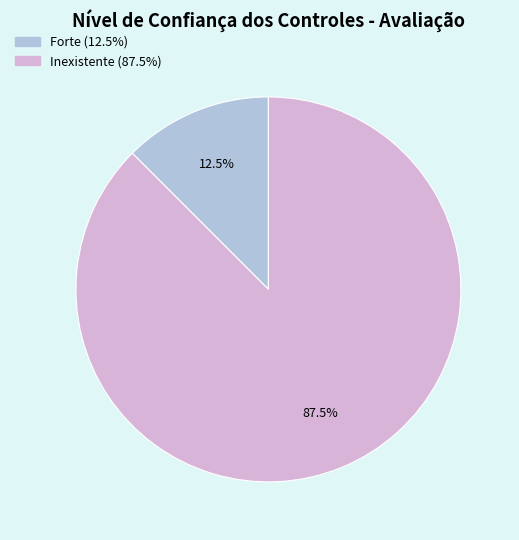

Count the number of slices in the pie.

2